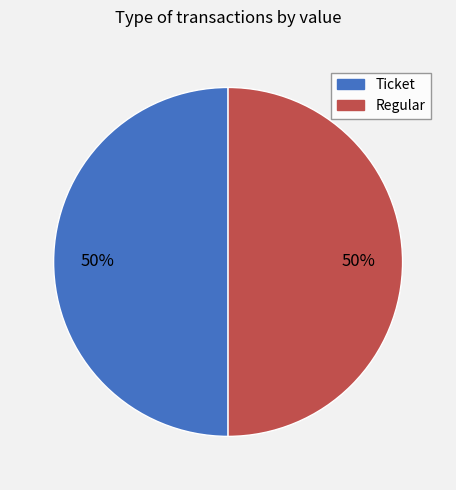

Is the sum of Ticket and Regular greater than half?

Yes